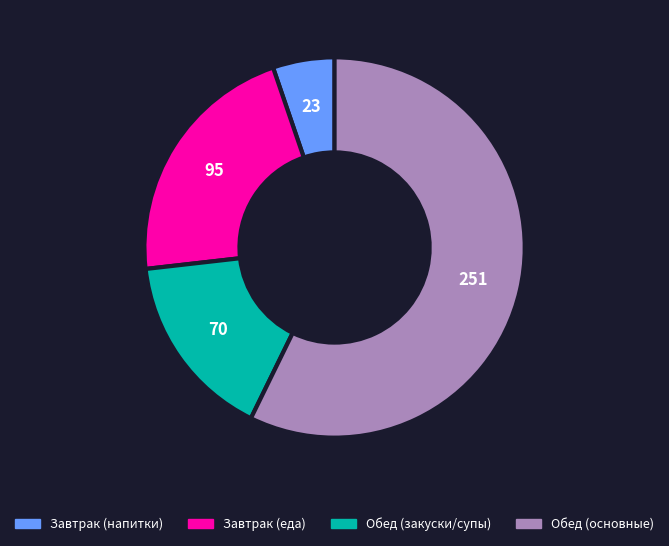

Does any single category account for the majority?

Yes